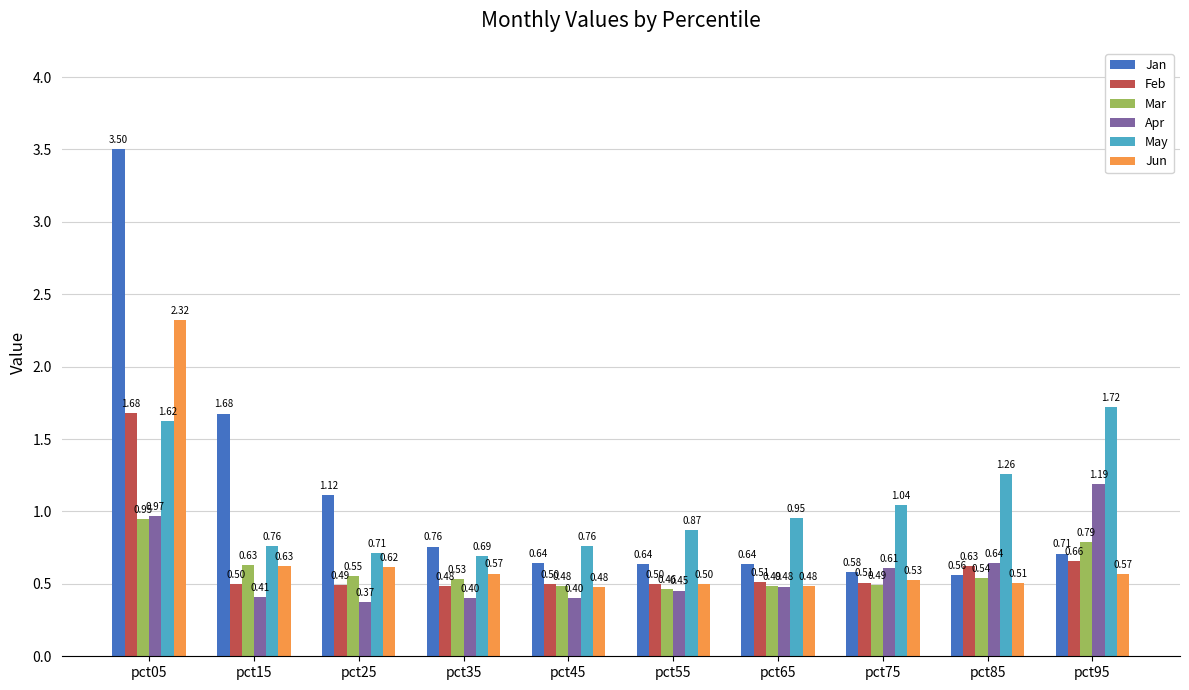

At pct75, list the series in order from smallest to largest.

Mar, Feb, Jun, Jan, Apr, May